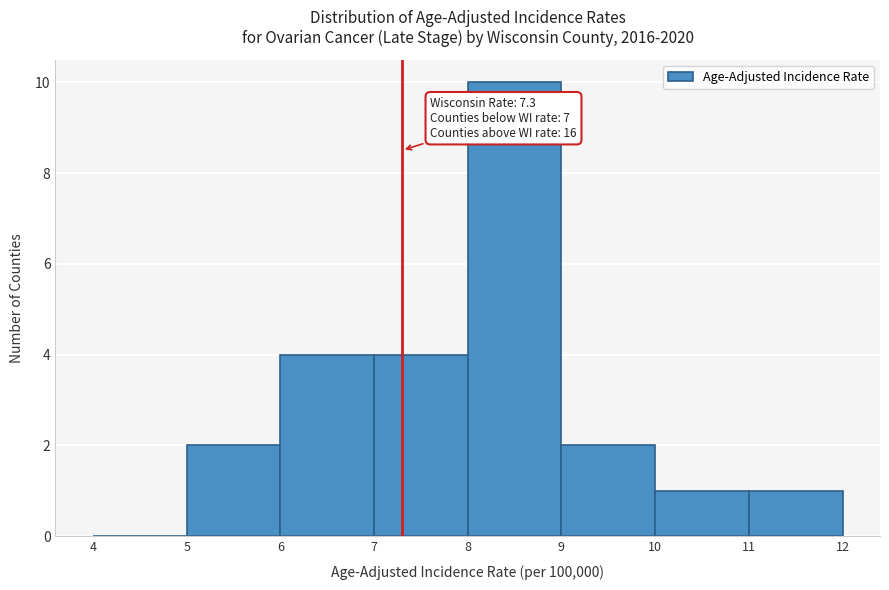

Over which range of the x-axis is the bar tallest?

8 to 9